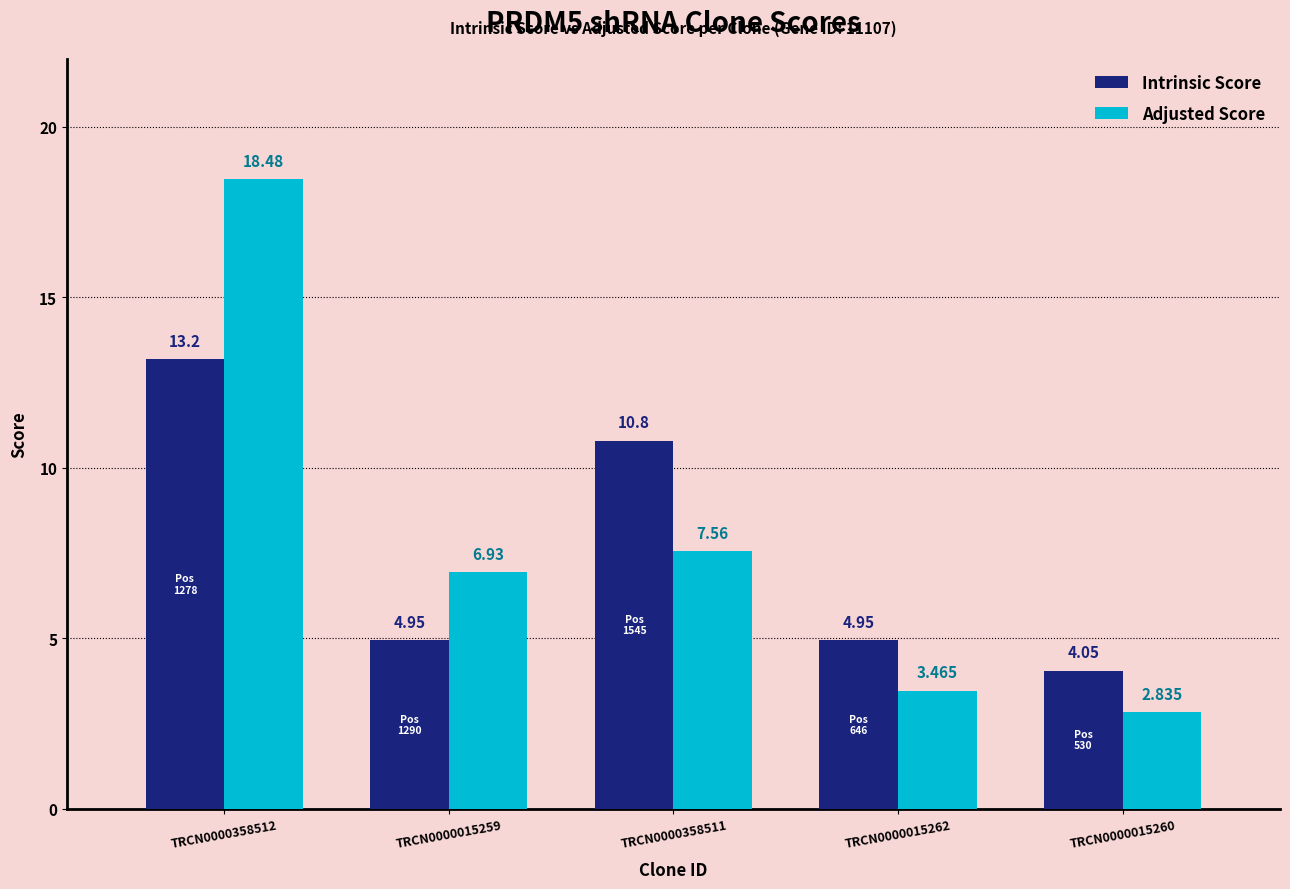

Rank the series by their average value, from lowest to highest.

Intrinsic Score, Adjusted Score